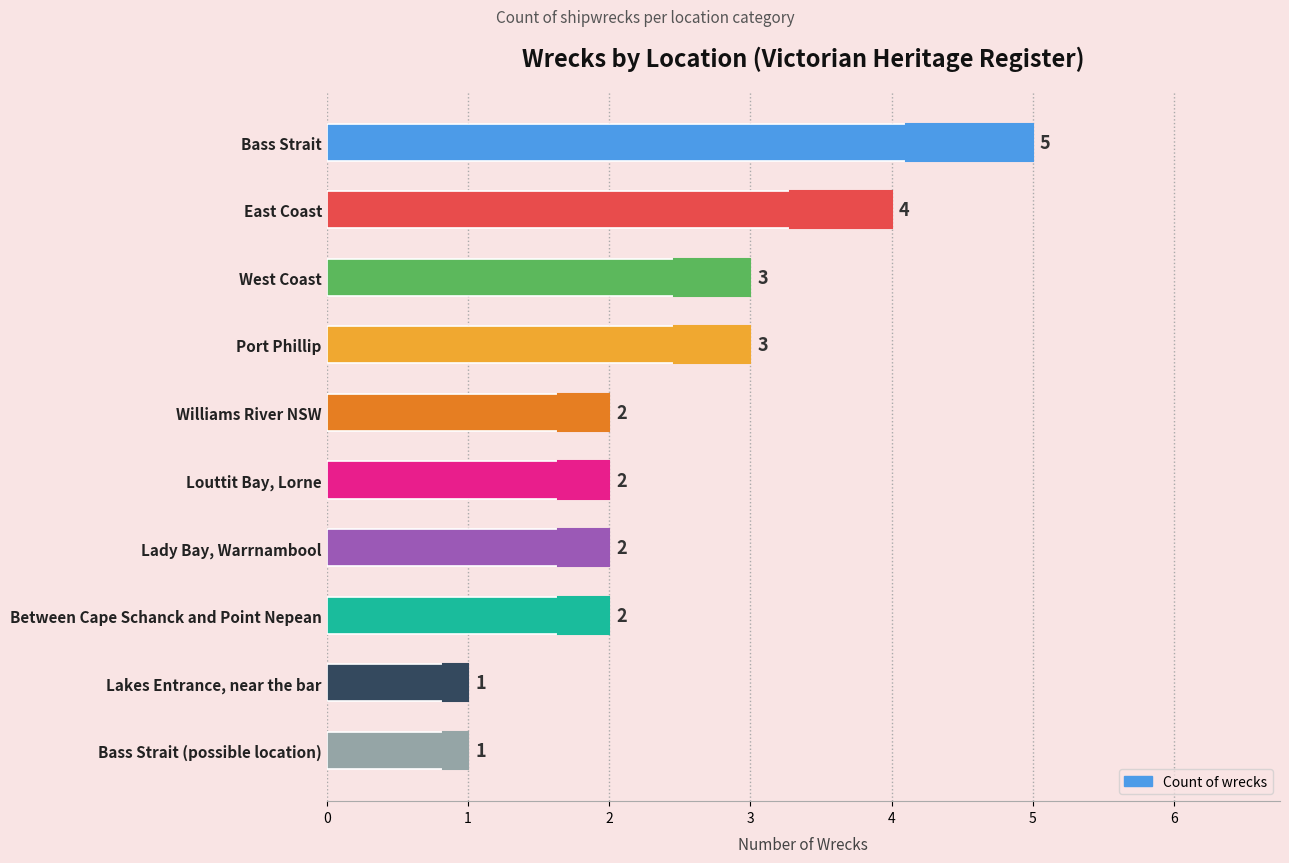

What is the ratio of the value at Port Phillip to the value at Williams River NSW?

1.5